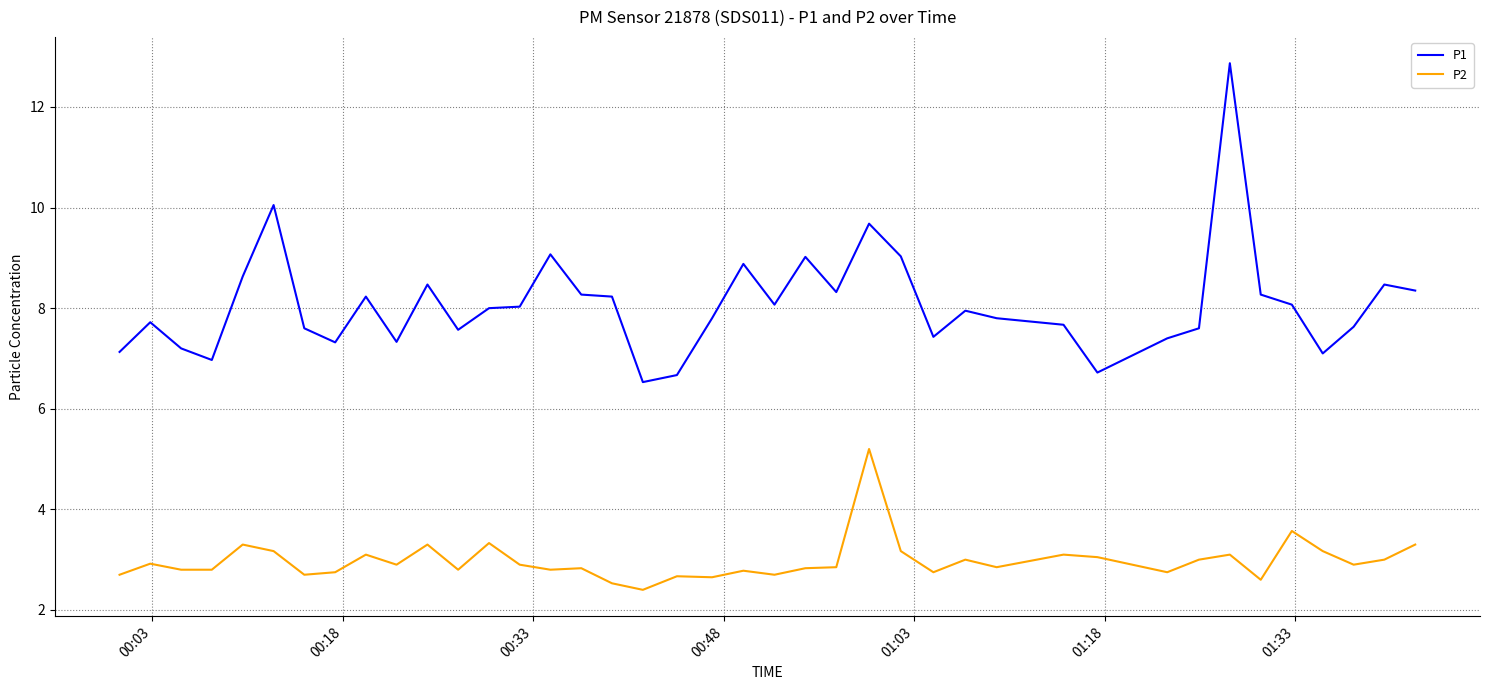

What is the difference between the maximum and minimum values in the P2 series?

2.8